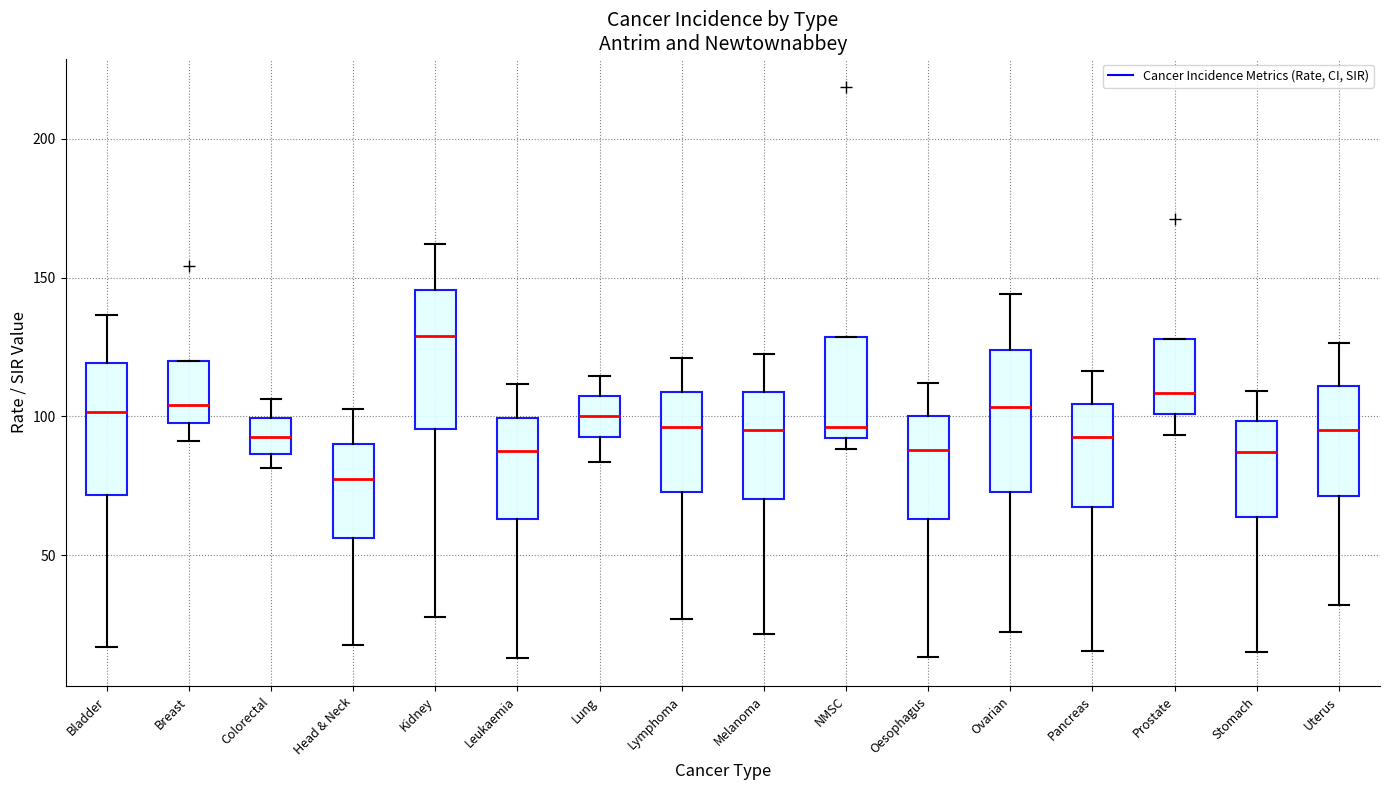

Where is the lower edge of the box for NMSC on the y-axis? The values are not printed on the chart, so give them approximately, as read against the axis.

90